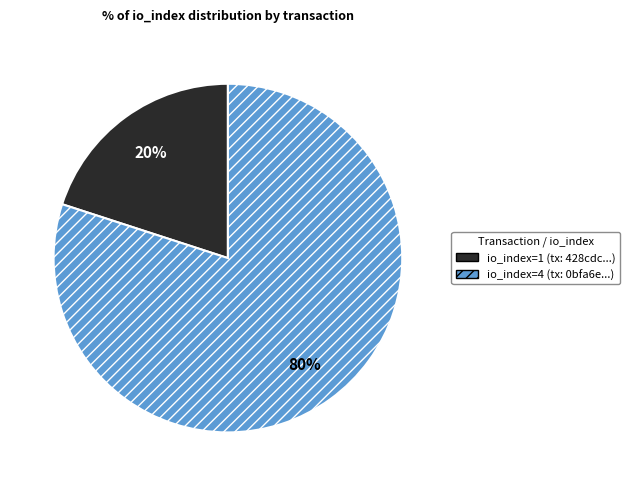

Between io_index=4 (tx: 0bfa6e...) and io_index=1 (tx: 428cdc...), which is larger?

io_index=4 (tx: 0bfa6e...)